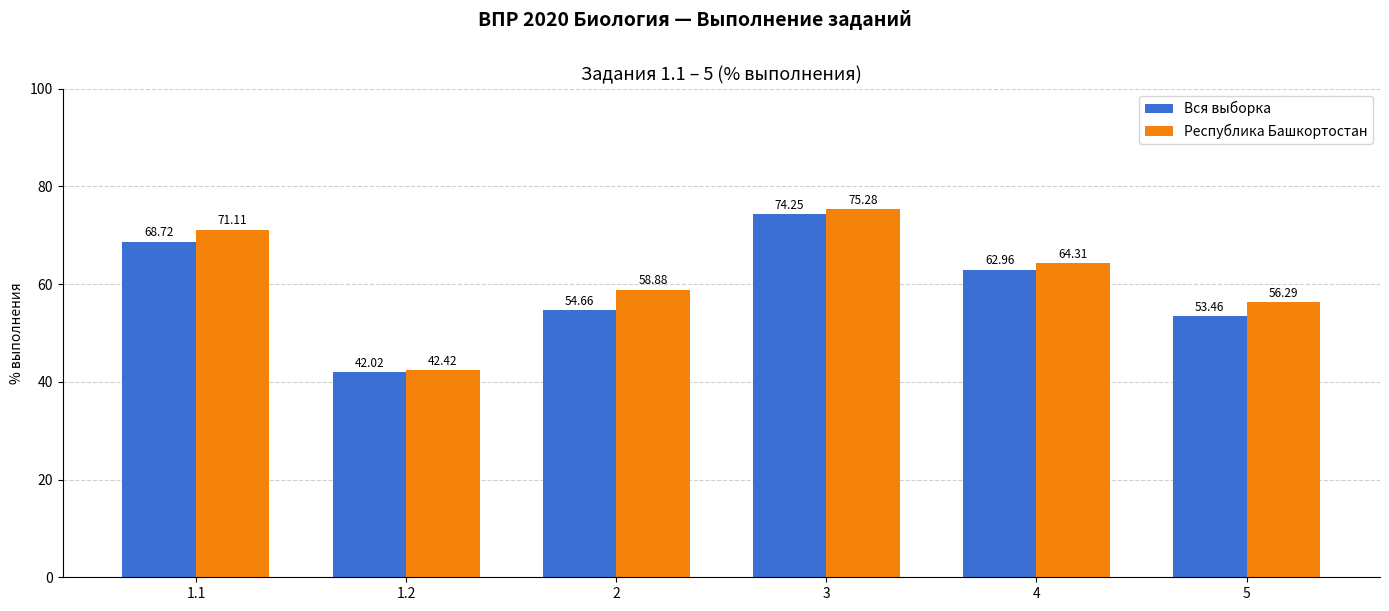

Rank the series by their maximum value, from highest to lowest.

Республика Башкортостан, Вся выборка